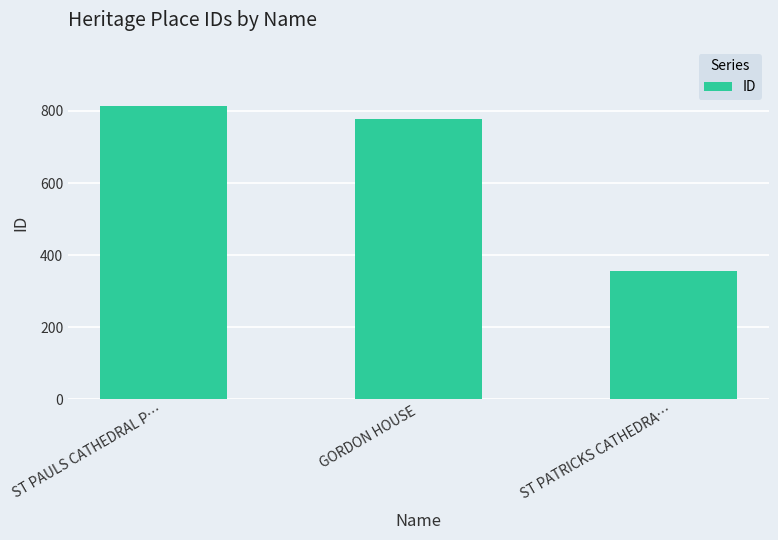

True or false: the data shows 1309 at GORDON HOUSE.

False